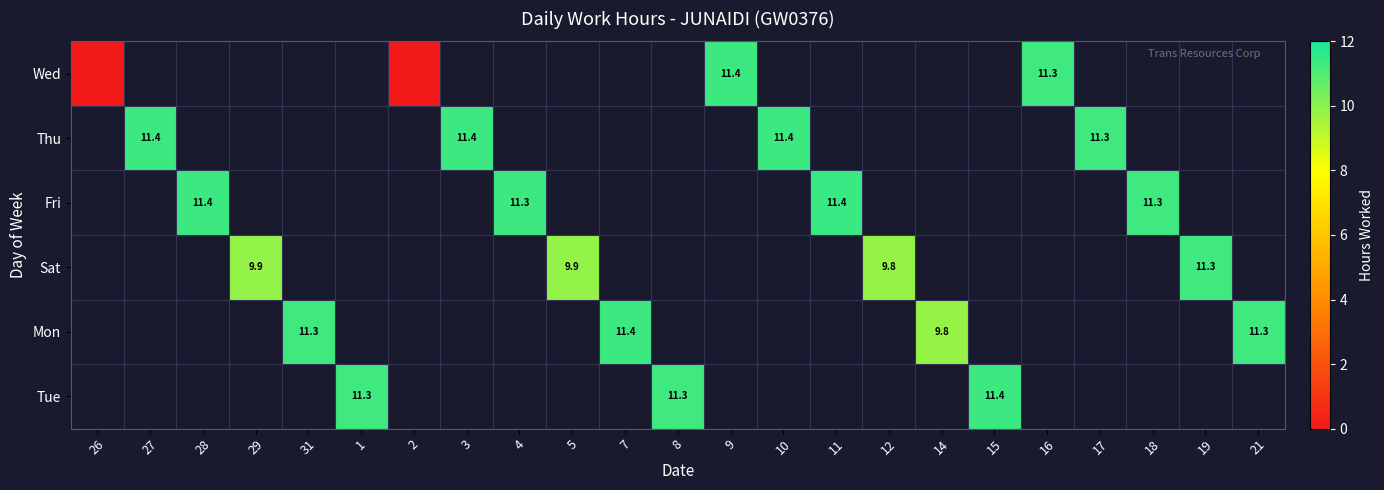

Is it true that Sat equals 9.8 at 12?

True